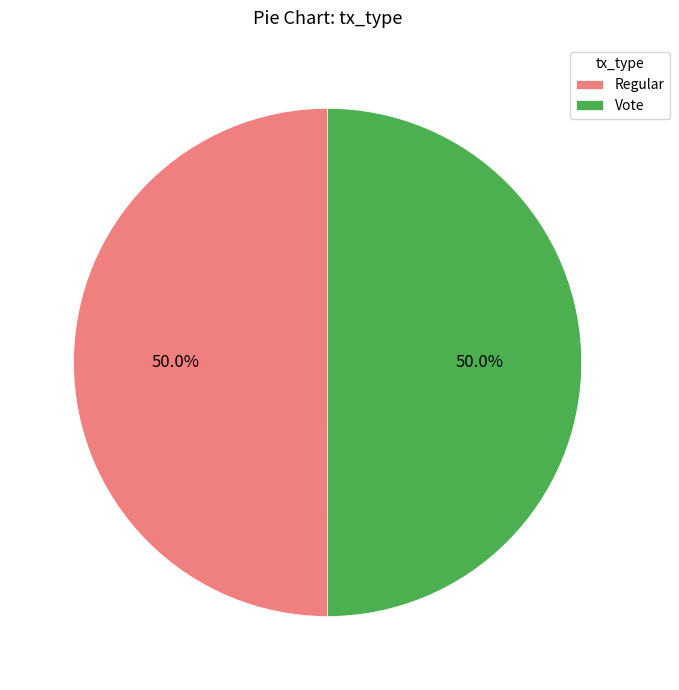

Combined, do Regular and Vote account for over 50%?

Yes